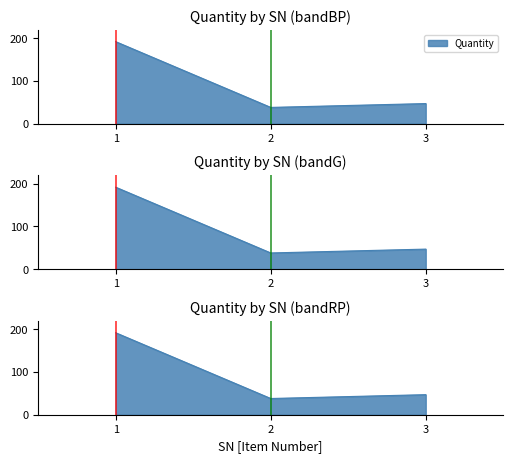

What is the approximate value at 2?

38